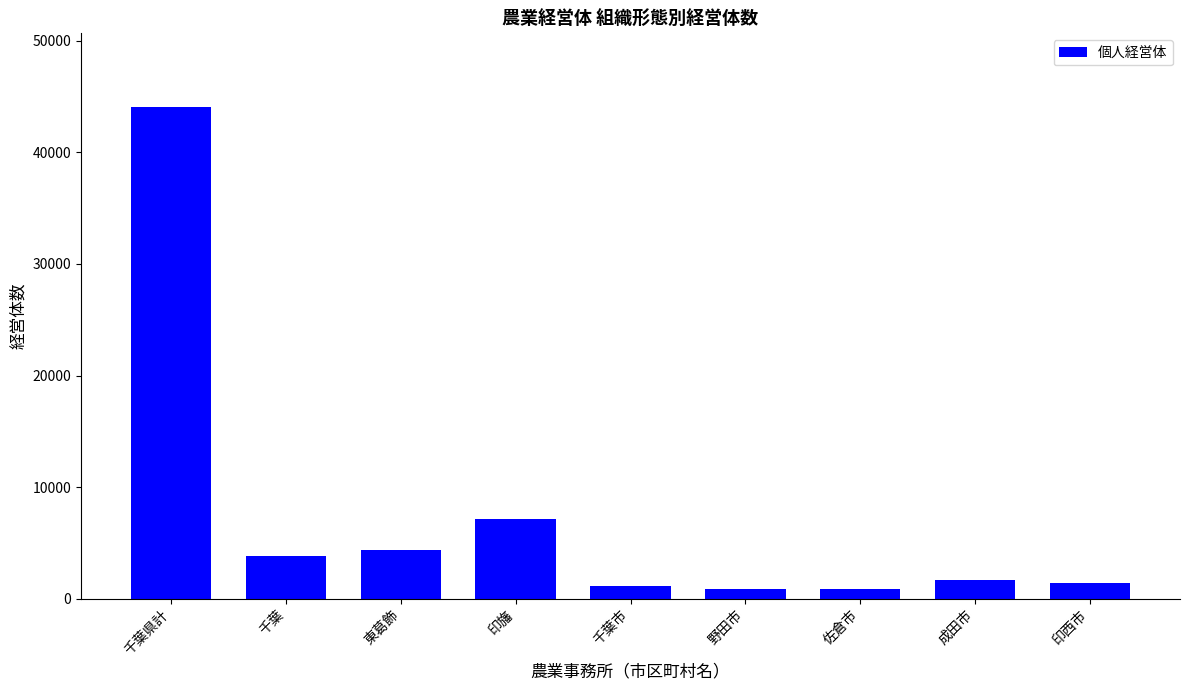

What is the greatest value displayed?

44067